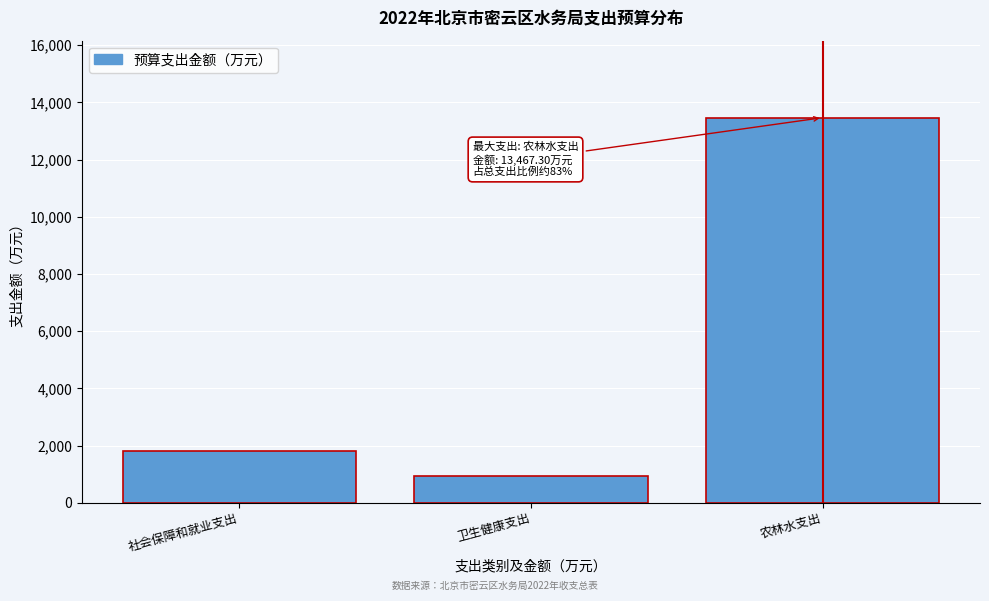

Reading right to left, extract all data points from this chart.

农林水支出=13467.3	卫生健康支出=937.9	社会保障和就业支出=1793.6